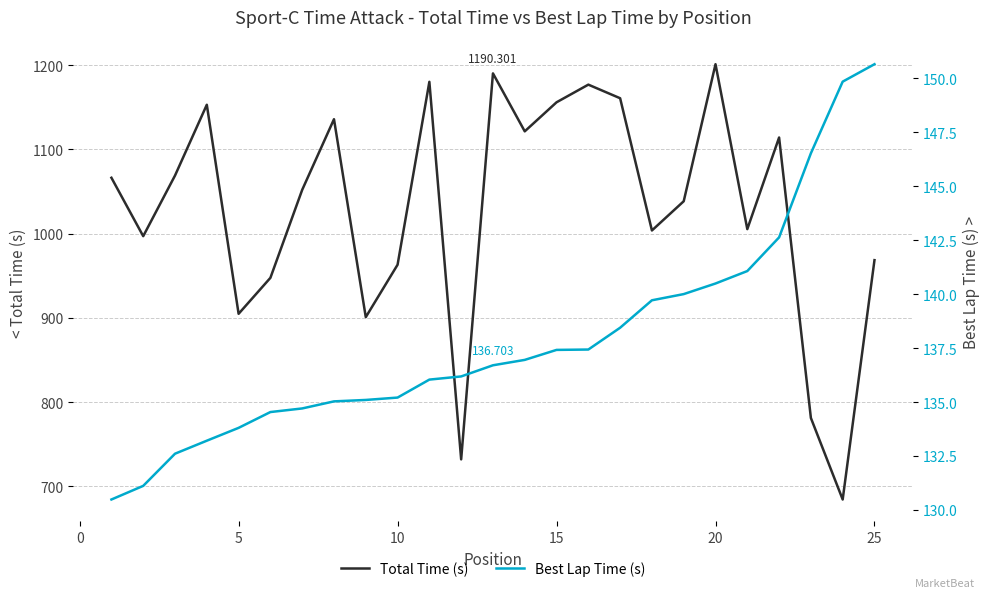

What is the difference between the second highest and second lowest values in the Total Time (s) series?

458.3